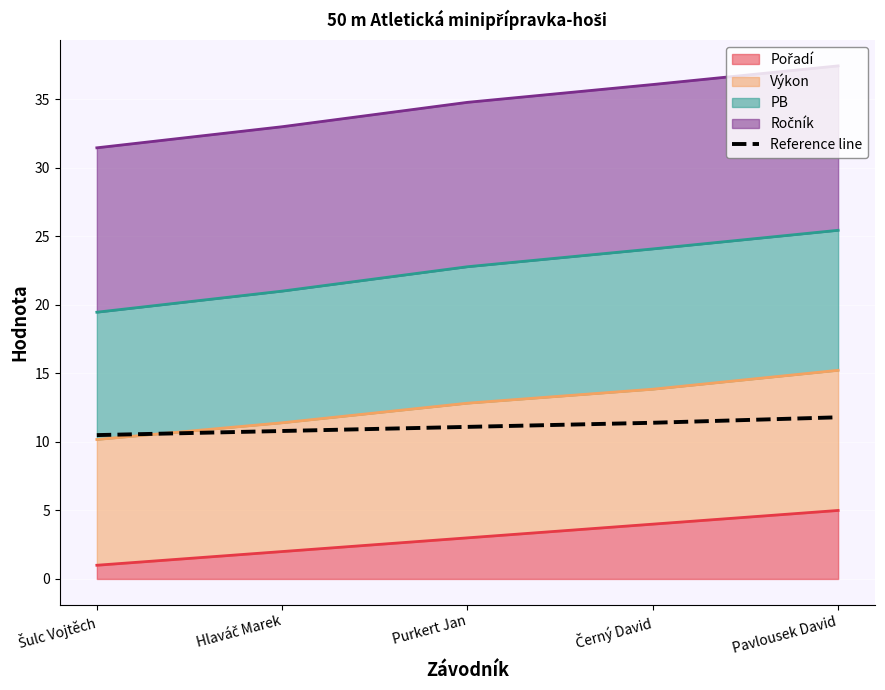

At which category does the chart reach its peak across all series?

Pavlousek David